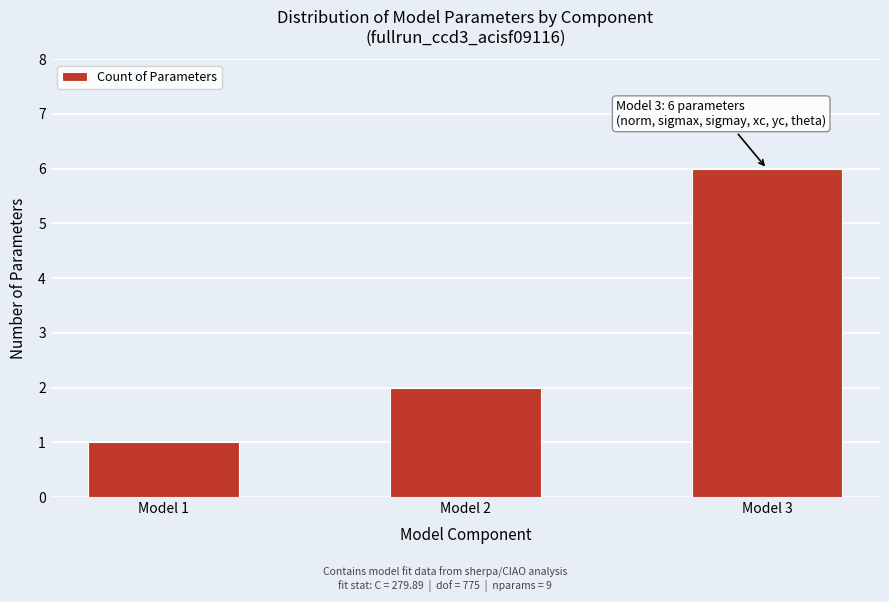

Reading left to right, extract all data points from this chart.

1	2	6